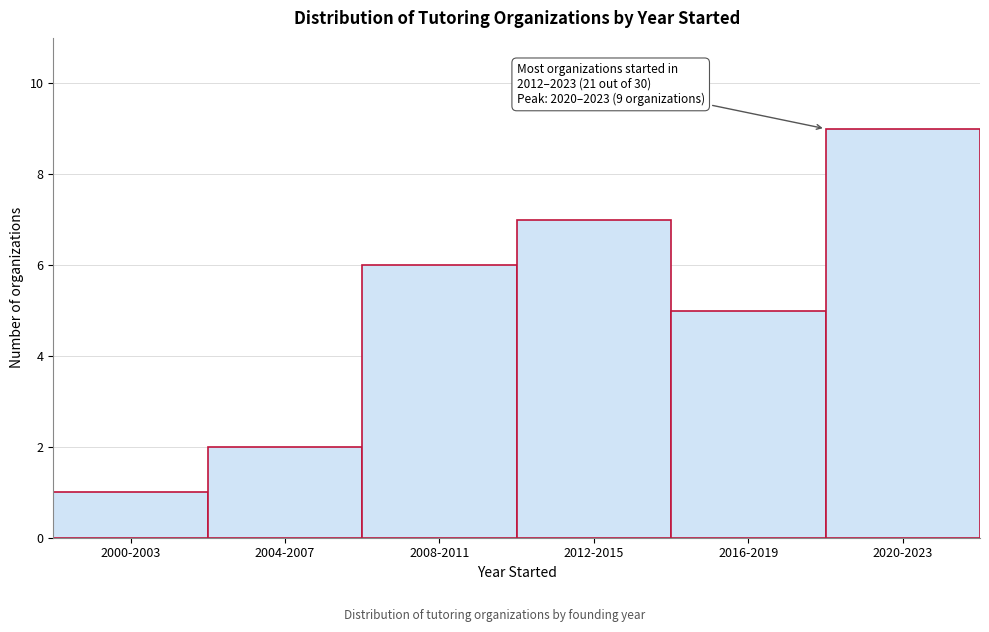

Reading right to left, list all the values displayed in this chart.

2020-2023=9	2016-2019=5	2012-2015=7	2008-2011=6	2004-2007=2	2000-2003=1